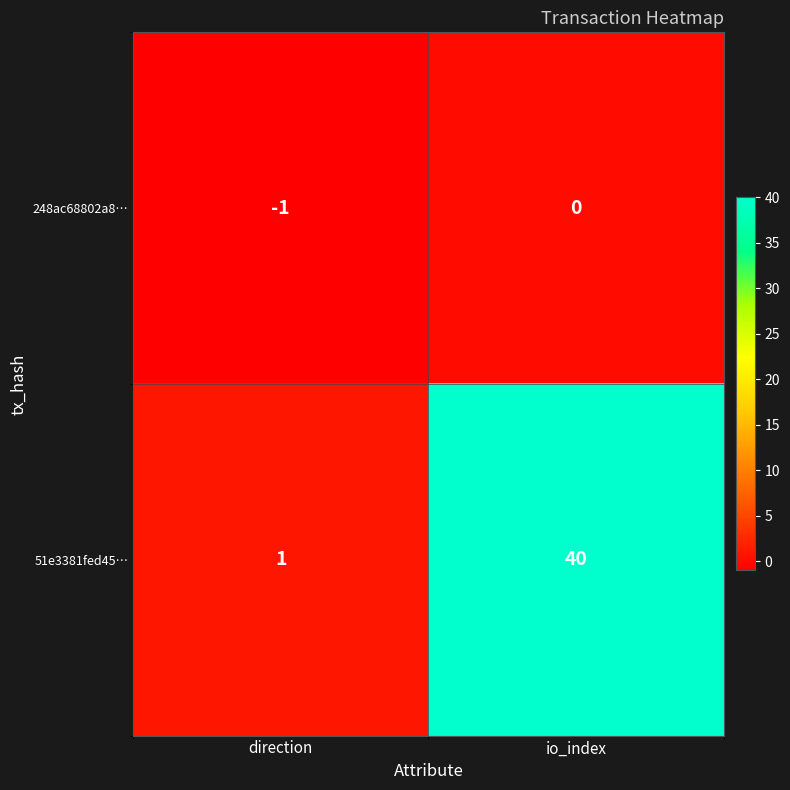

Which series has the widest spread of values?

51e3381fed45…